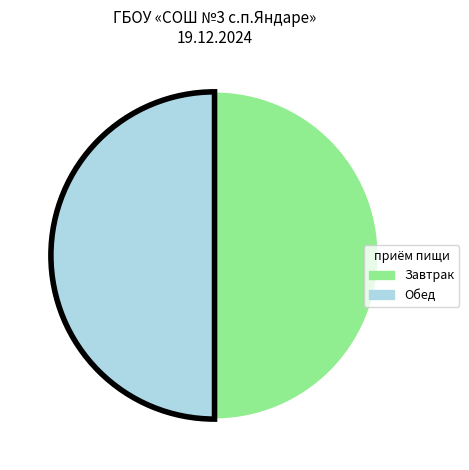

Count the number of slices in the pie.

2